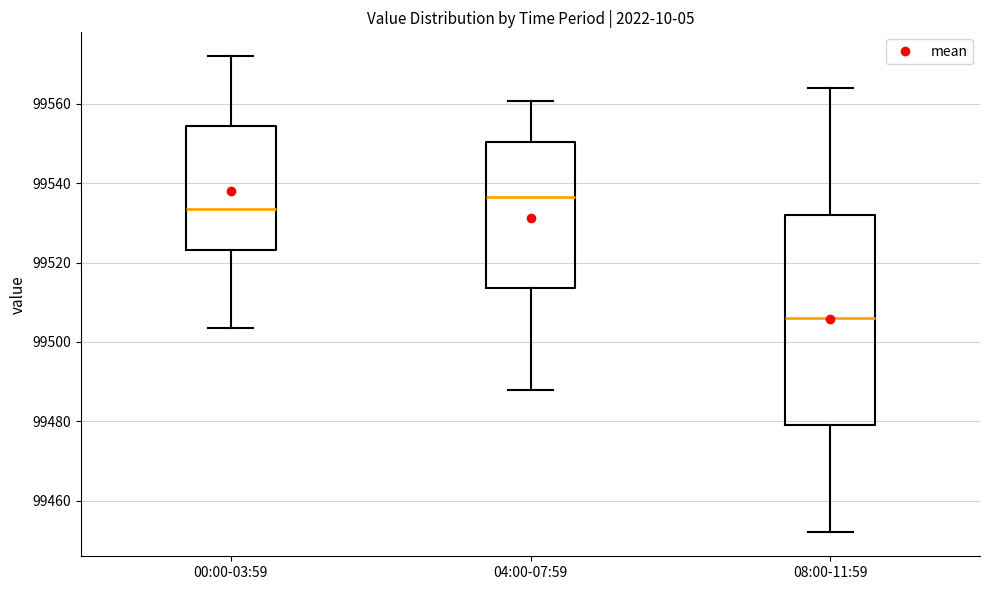

Reading left to right, transcribe this box plot: for each box, give where its median line is, the range the box spans, and where its two whiskers end, as read against the y-axis. The values are not printed on the chart, so give them approximately, as read against the axis.

00:00-03:59: median 99534, box 99524 to 99554, whiskers 99504 to 99572
04:00-07:59: median 99536, box 99514 to 99550, whiskers 99488 to 99560
08:00-11:59: median 99506, box 99480 to 99532, whiskers 99452 to 99564